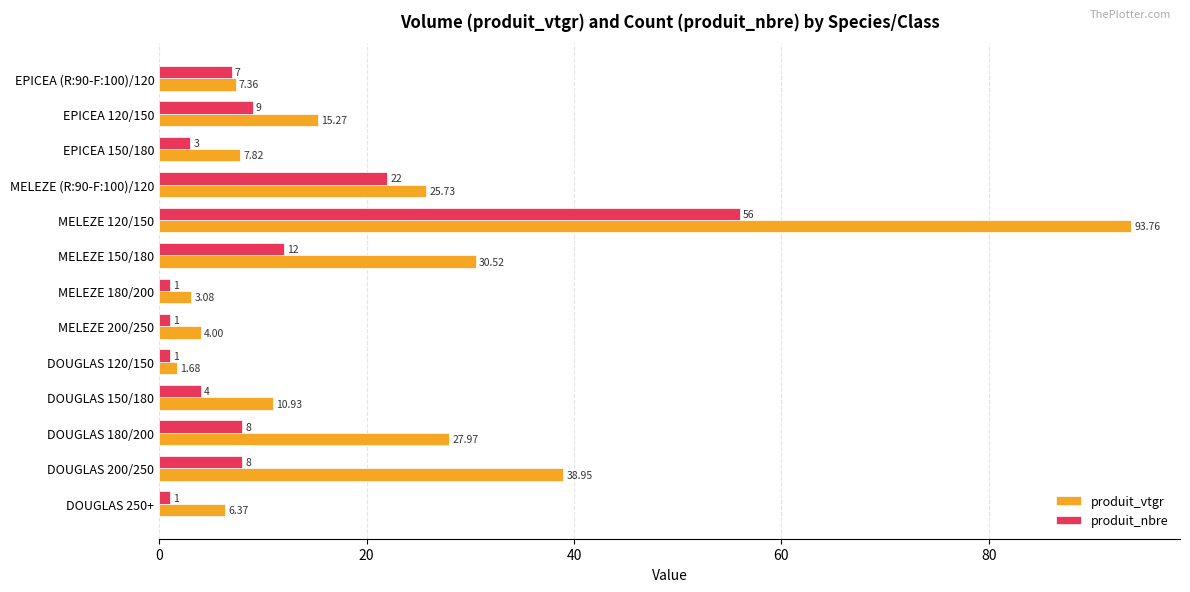

At which label is produit_nbre closest to 28?

MELEZE (R:90-F:100)/120